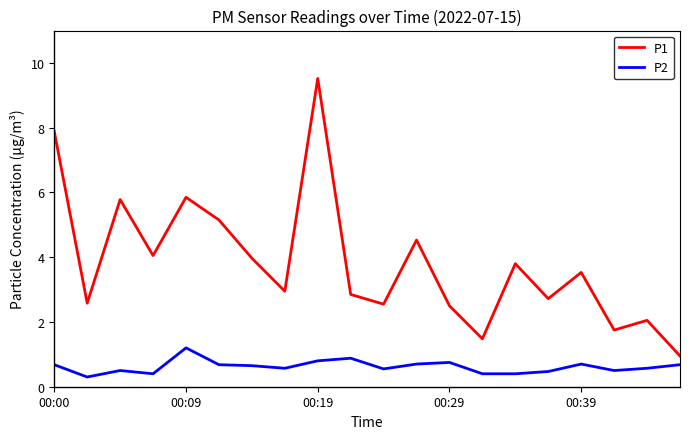

List the series in order of their peak value, highest first.

P1, P2